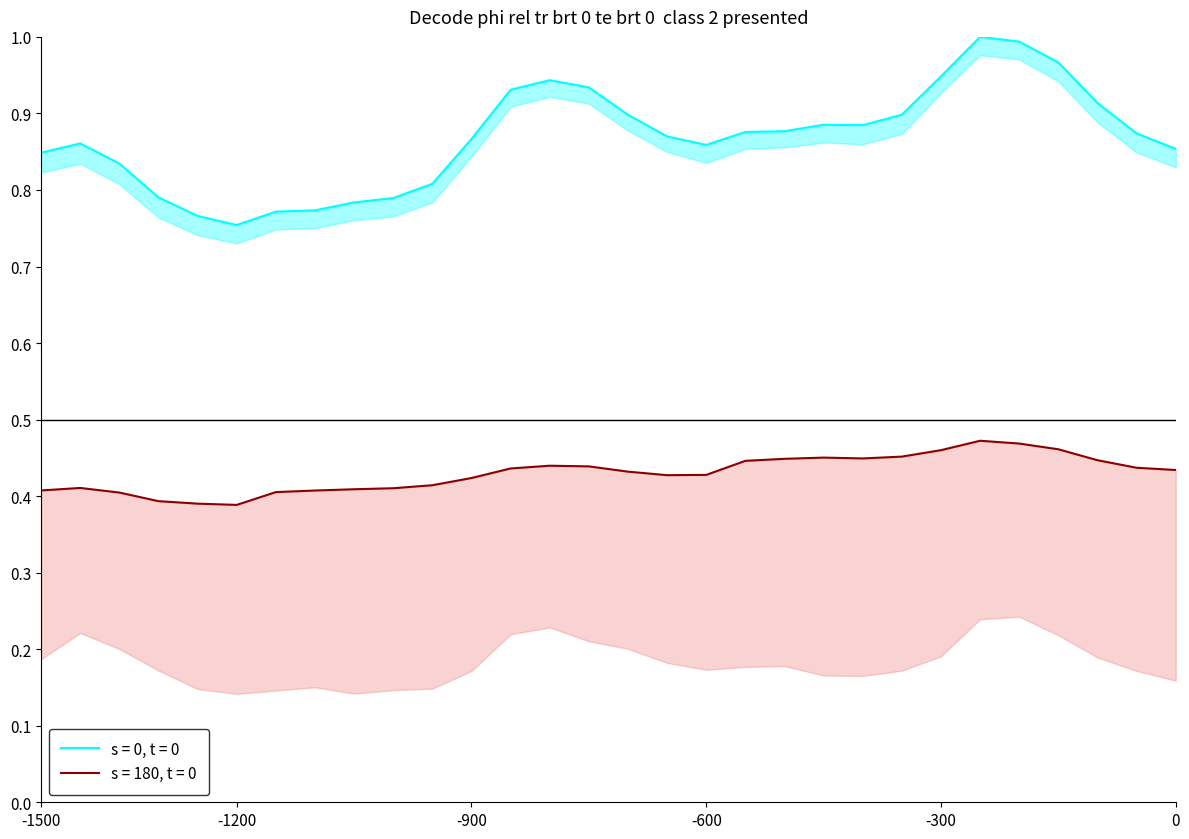

How many categories are shown in the chart?

30